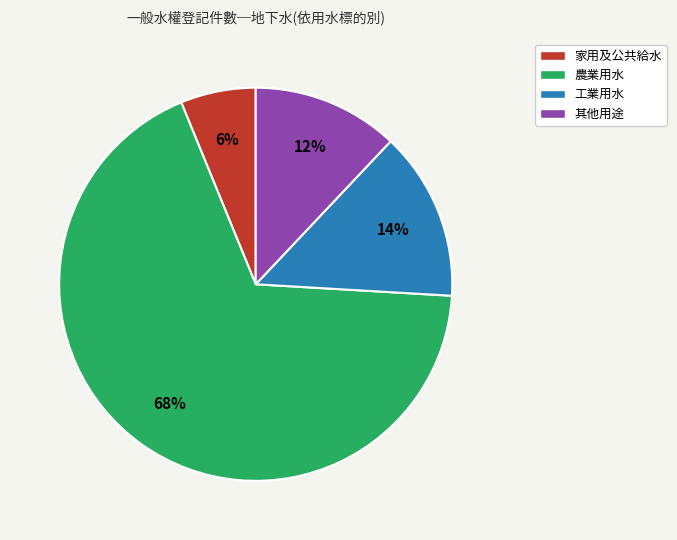

To the nearest percent, what portion does 農業用水 represent?

68%